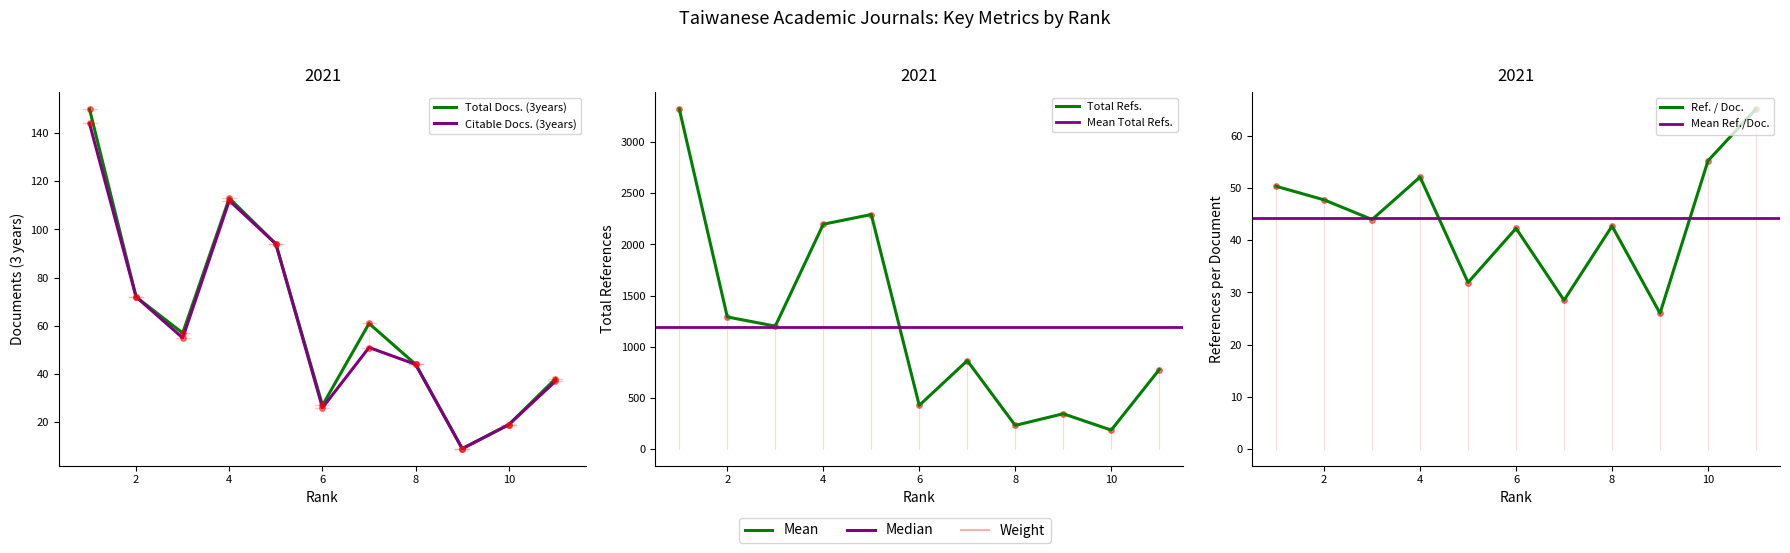

Is this an area chart (filled region under the line)?

No